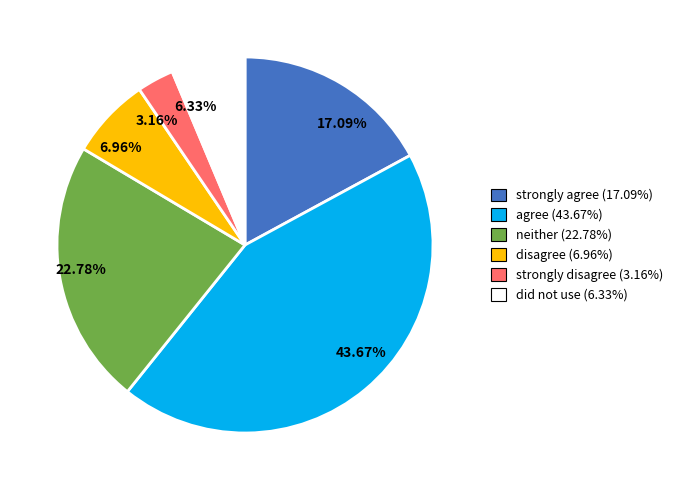

Which category has the smallest portion of the pie?

strongly disagree (3.16%)